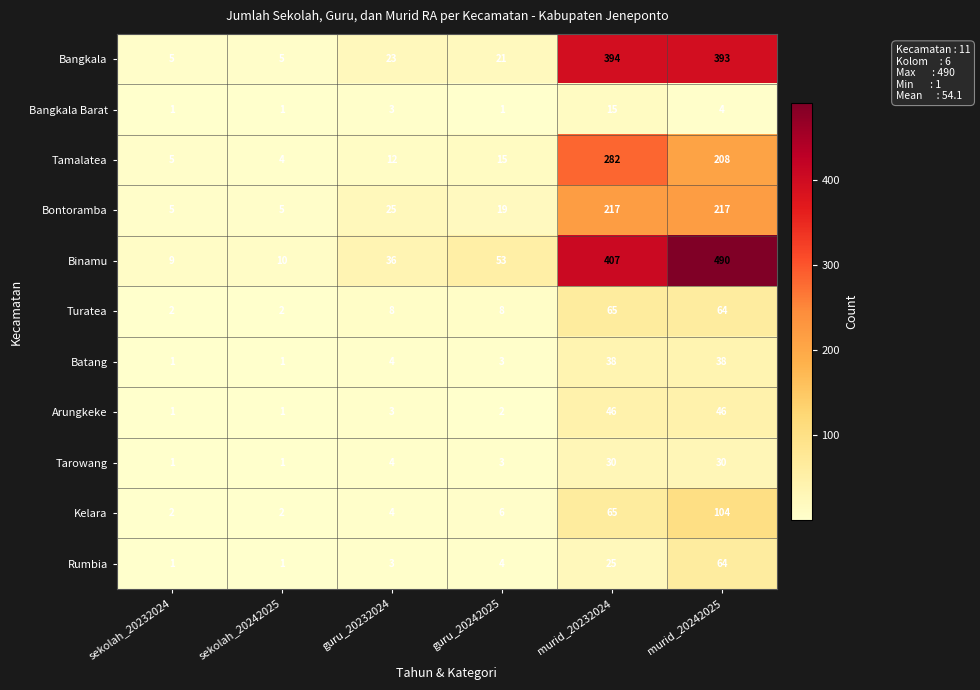

Which series has the largest total across all categories?

Binamu